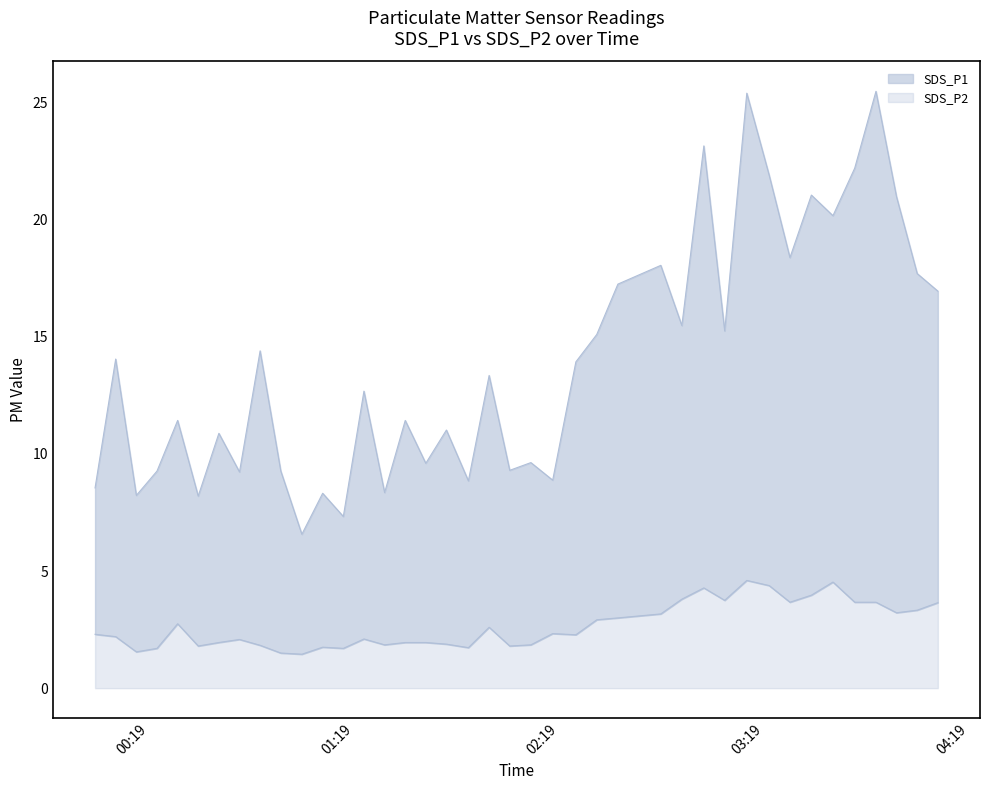

Which series has the largest total across all categories?

SDS_P1